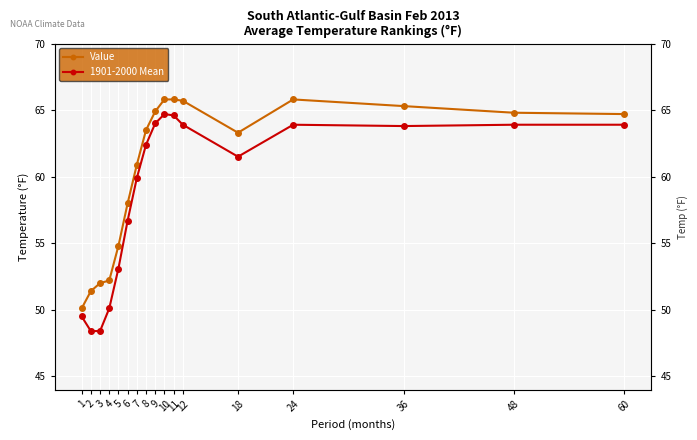

True or false: Value and 1901-2000 Mean intersect in this chart.

False